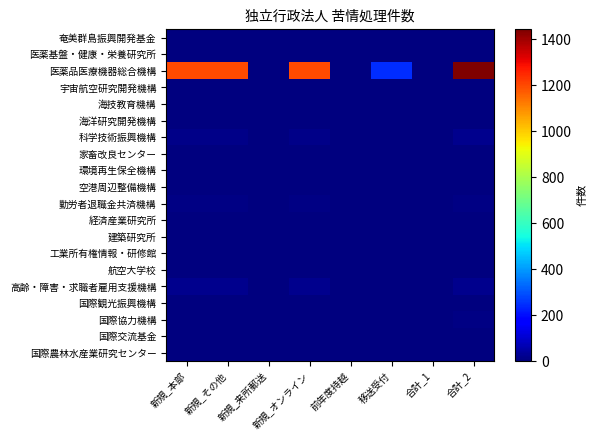

Reading right to left, list all the values displayed in this chart.

奄美群島振興開発基金: 合計_2=0	合計_1=0	移送受付=0	前年度持越=0	新規_オンライン=0	新規_来所郵送=0	新規_その他=0	新規_本部=0
医薬基盤・健康・栄養研究所: 合計_2=0	合計_1=0	移送受付=0	前年度持越=0	新規_オンライン=0	新規_来所郵送=0	新規_その他=0	新規_本部=0
医薬品医療機器総合機構: 合計_2=1444	合計_1=0	移送受付=245	前年度持越=0	新規_オンライン=1199	新規_来所郵送=0	新規_その他=1199	新規_本部=1199
宇宙航空研究開発機構: 合計_2=2	合計_1=1	移送受付=0	前年度持越=0	新規_オンライン=1	新規_来所郵送=0	新規_その他=1	新規_本部=1
海技教育機構: 合計_2=0	合計_1=0	移送受付=0	前年度持越=0	新規_オンライン=0	新規_来所郵送=0	新規_その他=0	新規_本部=0
海洋研究開発機構: 合計_2=0	合計_1=0	移送受付=0	前年度持越=0	新規_オンライン=0	新規_来所郵送=0	新規_その他=0	新規_本部=0
科学技術振興機構: 合計_2=18	合計_1=2	移送受付=3	前年度持越=0	新規_オンライン=13	新規_来所郵送=0	新規_その他=13	新規_本部=13
家畜改良センター: 合計_2=1	合計_1=0	移送受付=0	前年度持越=0	新規_オンライン=1	新規_来所郵送=0	新規_その他=1	新規_本部=1
環境再生保全機構: 合計_2=3	合計_1=0	移送受付=0	前年度持越=0	新規_オンライン=3	新規_来所郵送=0	新規_その他=3	新規_本部=3
空港周辺整備機構: 合計_2=0	合計_1=0	移送受付=0	前年度持越=0	新規_オンライン=0	新規_来所郵送=0	新規_その他=0	新規_本部=0
勤労者退職金共済機構: 合計_2=7	合計_1=0	移送受付=0	前年度持越=0	新規_オンライン=7	新規_来所郵送=0	新規_その他=7	新規_本部=7
経済産業研究所: 合計_2=0	合計_1=0	移送受付=0	前年度持越=0	新規_オンライン=0	新規_来所郵送=0	新規_その他=0	新規_本部=0
建築研究所: 合計_2=3	合計_1=0	移送受付=0	前年度持越=0	新規_オンライン=3	新規_来所郵送=0	新規_その他=3	新規_本部=3
工業所有権情報・研修館: 合計_2=0	合計_1=0	移送受付=0	前年度持越=0	新規_オンライン=0	新規_来所郵送=0	新規_その他=0	新規_本部=0
航空大学校: 合計_2=0	合計_1=0	移送受付=0	前年度持越=0	新規_オンライン=0	新規_来所郵送=0	新規_その他=0	新規_本部=0
高齢・障害・求職者雇用支援機構: 合計_2=19	合計_1=0	移送受付=0	前年度持越=0	新規_オンライン=19	新規_来所郵送=2	新規_その他=17	新規_本部=19
国際観光振興機構: 合計_2=0	合計_1=0	移送受付=0	前年度持越=0	新規_オンライン=0	新規_来所郵送=0	新規_その他=0	新規_本部=0
国際協力機構: 合計_2=9	合計_1=0	移送受付=4	前年度持越=0	新規_オンライン=5	新規_来所郵送=0	新規_その他=5	新規_本部=5
国際交流基金: 合計_2=1	合計_1=0	移送受付=0	前年度持越=0	新規_オンライン=1	新規_来所郵送=0	新規_その他=1	新規_本部=1
国際農林水産業研究センター: 合計_2=0	合計_1=0	移送受付=0	前年度持越=0	新規_オンライン=0	新規_来所郵送=0	新規_その他=0	新規_本部=0